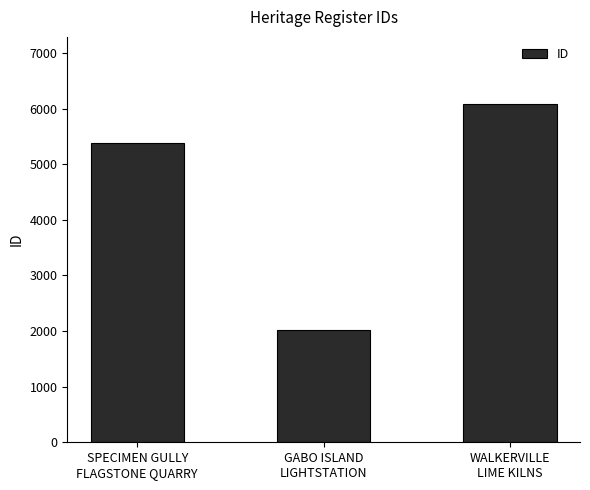

Where is the data nearest to the value 4049?

SPECIMEN GULLY
FLAGSTONE QUARRY